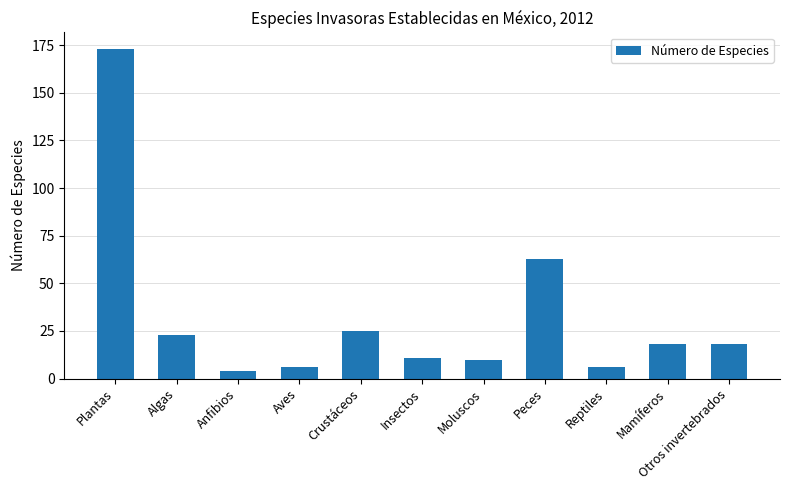

Are the bars horizontal?

No